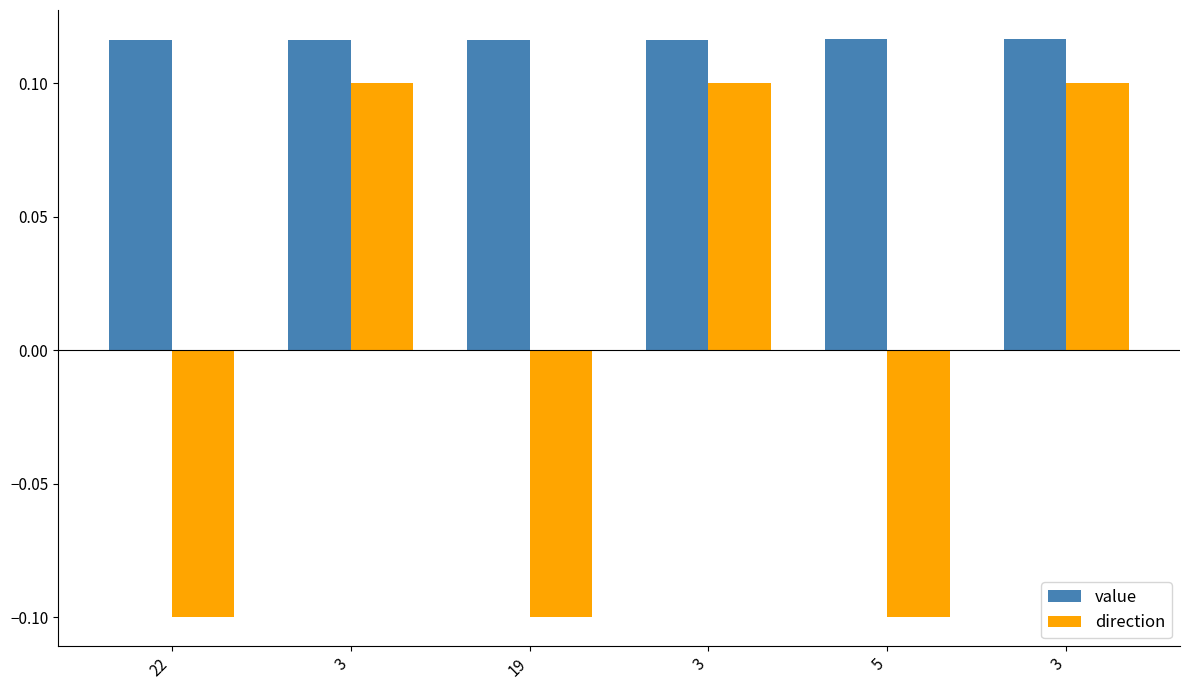

How many bars are there in each group?

2